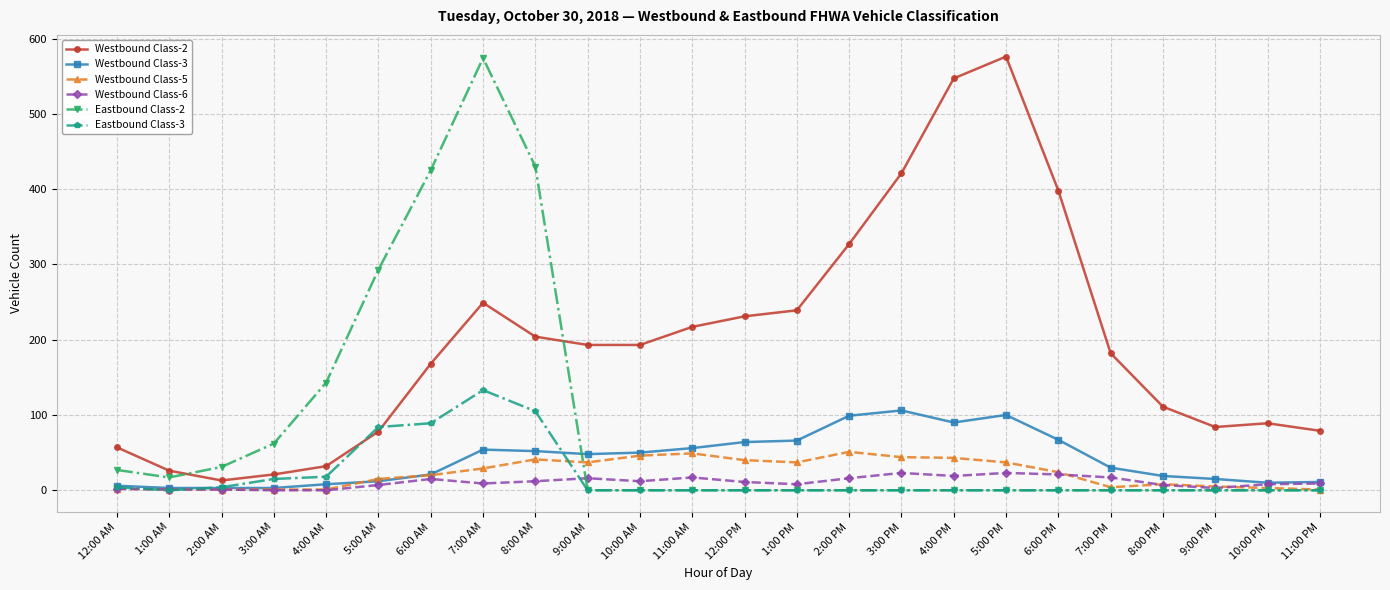

What is the greatest value displayed?

576